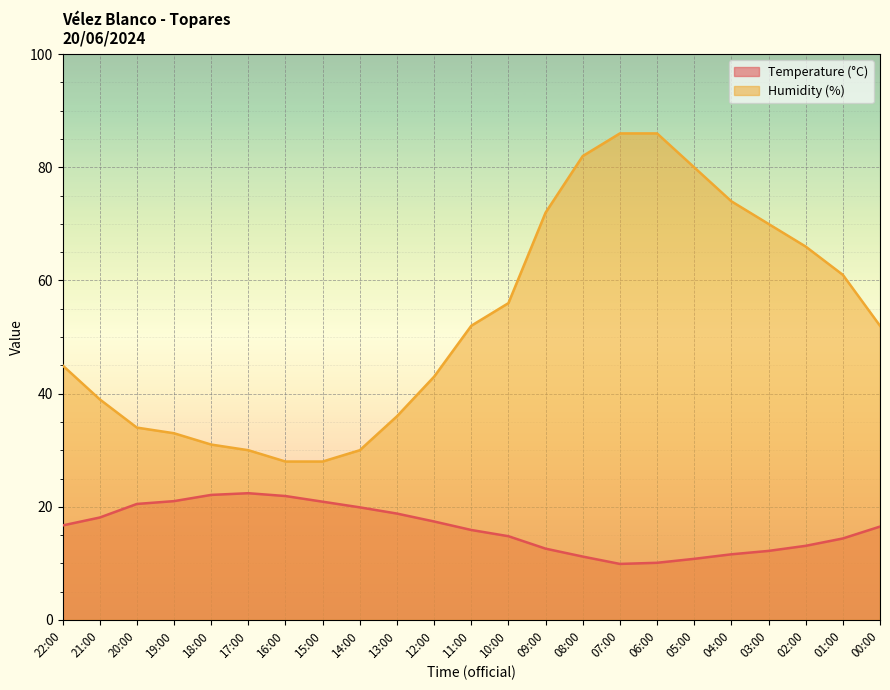

What position from the left is 22:00?

1